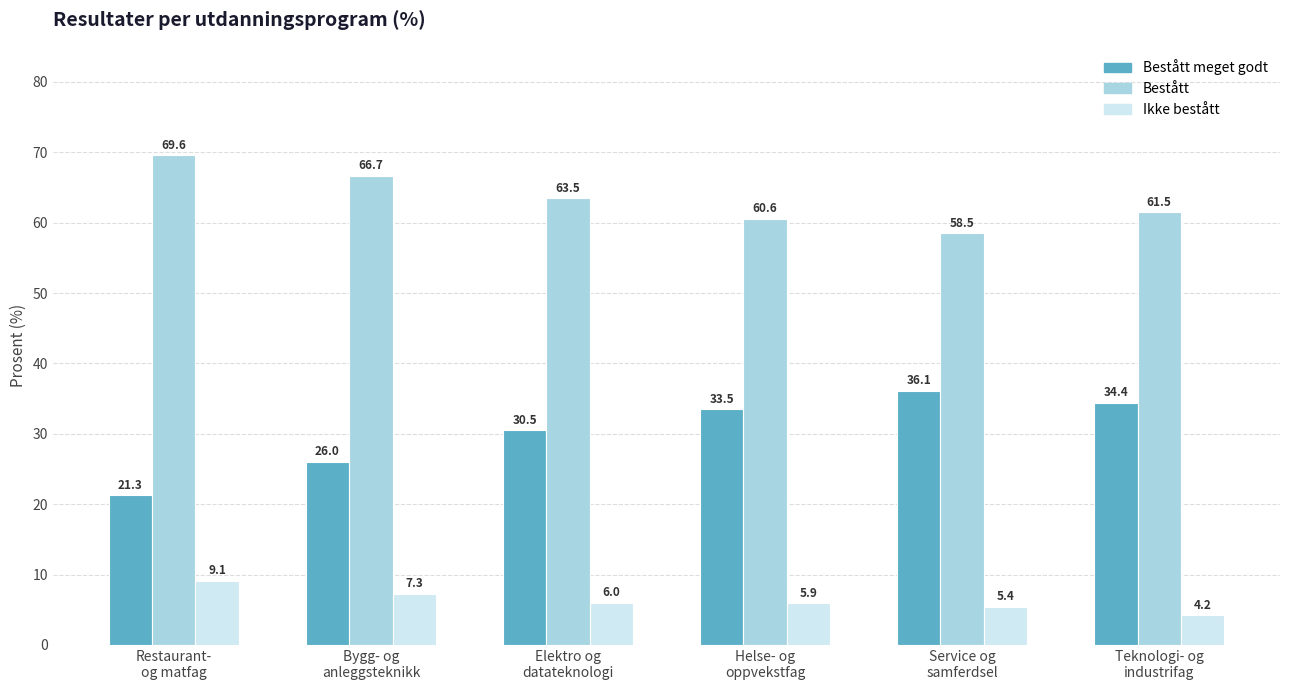

How many bars are there in total?

18